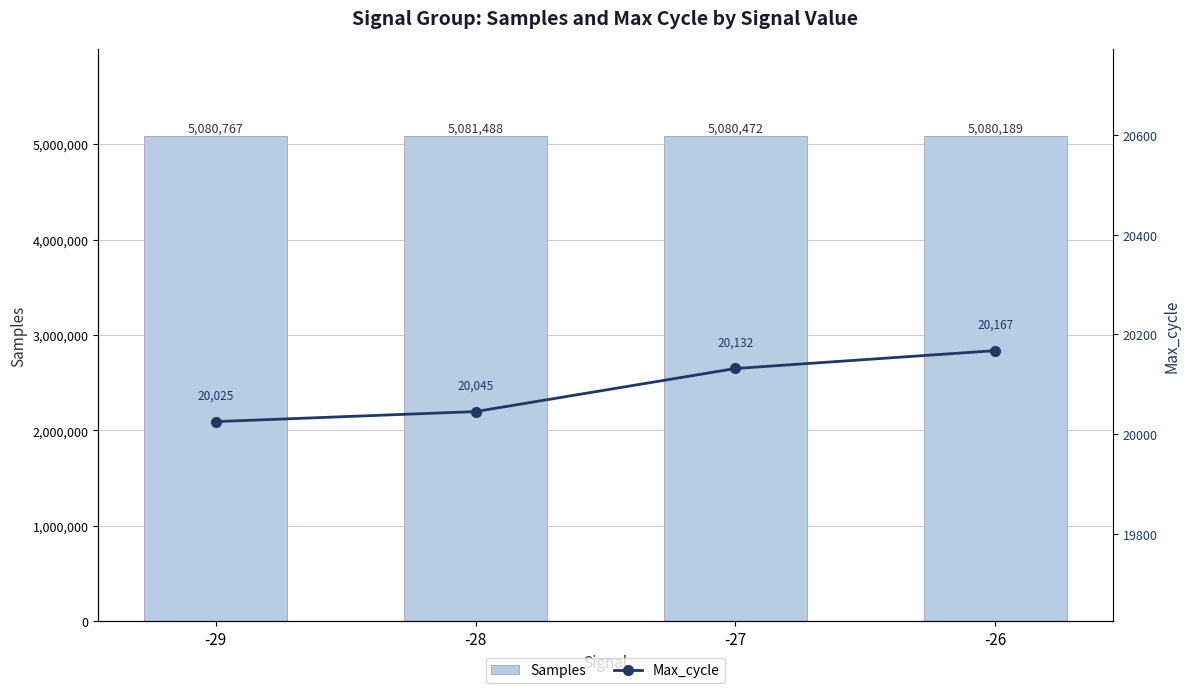

How many data points does each series have?

4